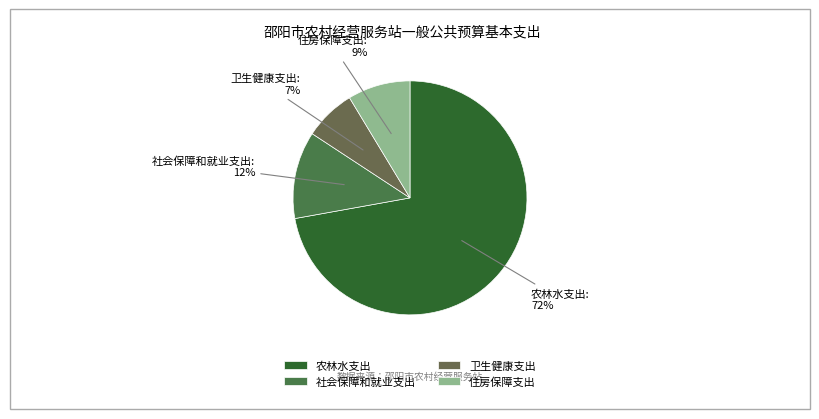

How many slices are in this pie chart?

4